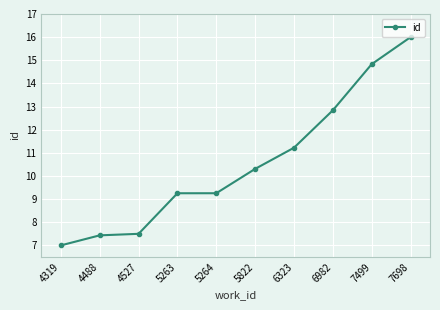

What value does the data have at 5263?

9.3